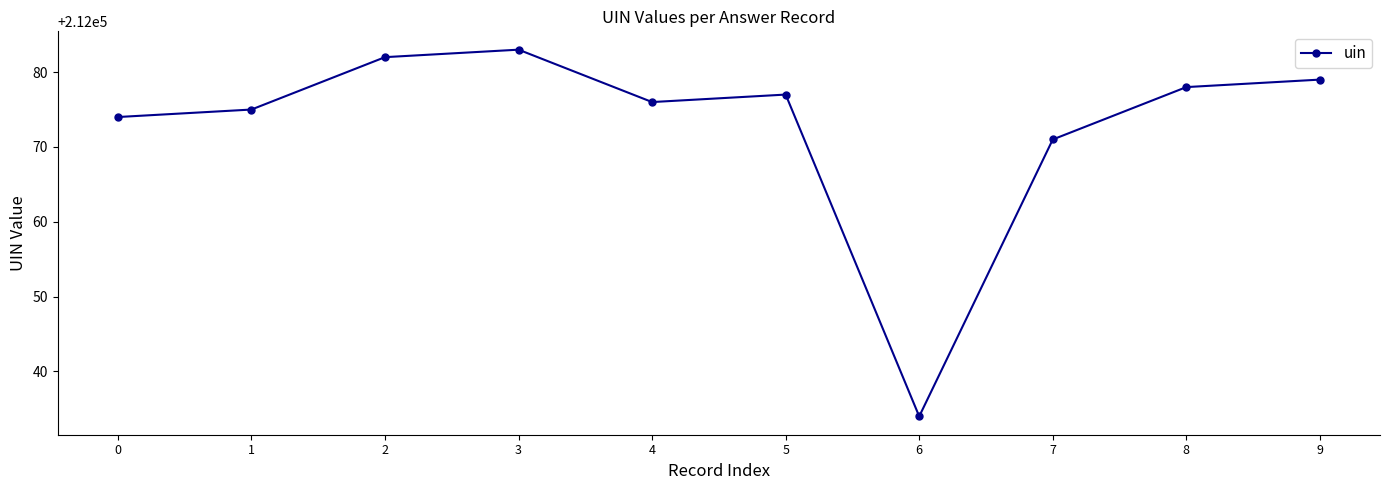

At which label does the data first exceed 212077?

2